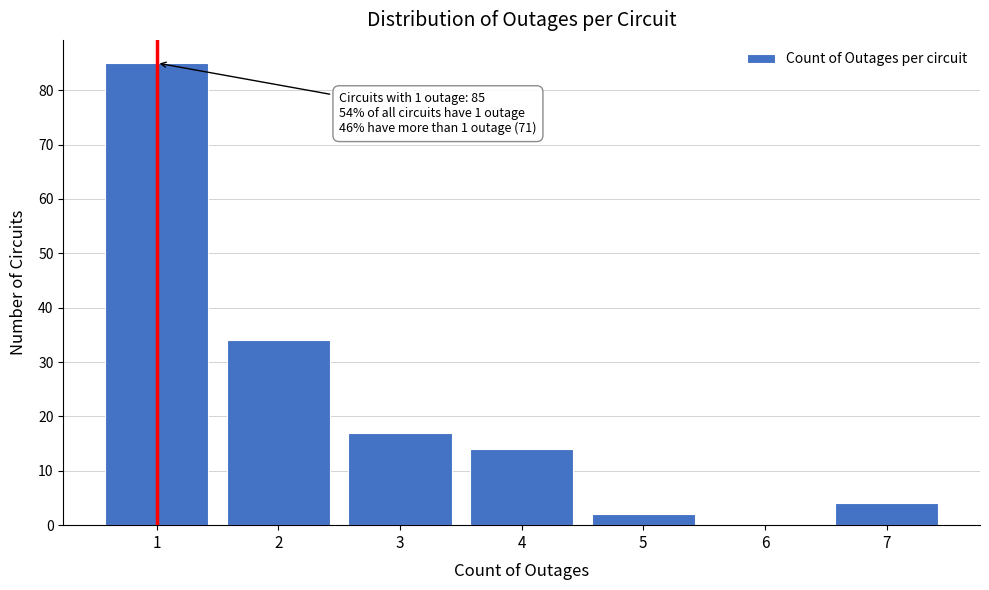

Reading left to right, transcribe all the data shown in this chart.

1=85	2=34	3=17	4=14	5=2	6=0	7=4